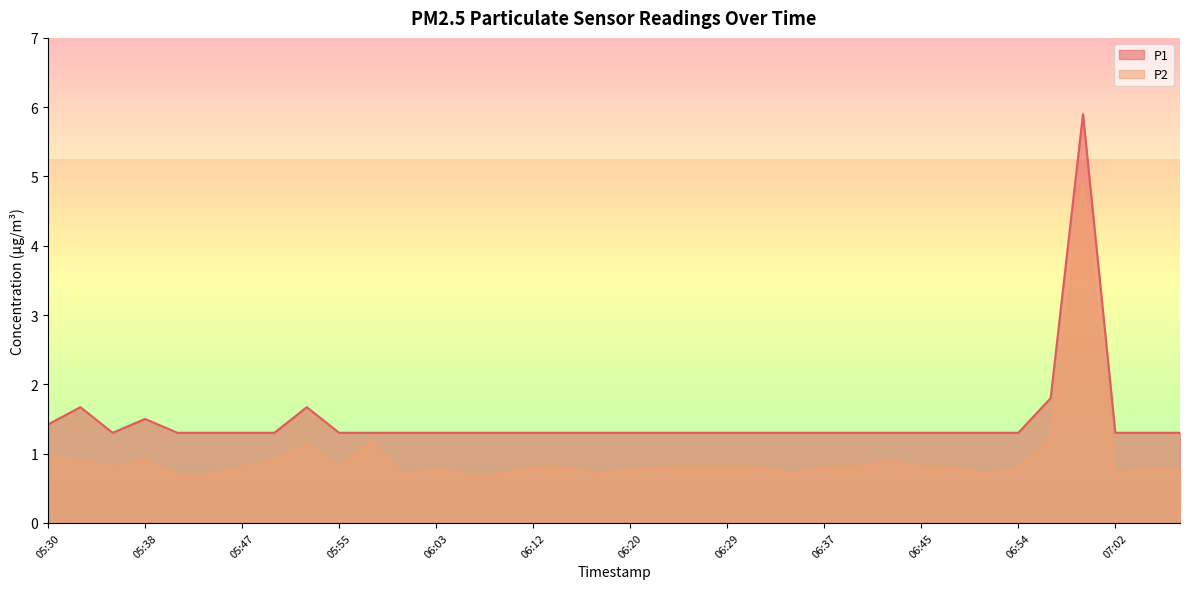

Reading left to right, what are all the values shown in this chart?

P1: 1.4	1.7	1.3	1.5	1.3	1.3	1.3	1.3	1.7	1.3	1.3	1.3	1.3	1.3	1.3	1.3	1.3	1.3	1.3	1.3	1.3	1.3	1.3	1.3	1.3	1.3	1.3	1.3	1.3	1.3	1.3	1.8	5.9	1.3	1.3	1.3
P2: 0.9	0.9	0.8	0.9	0.7	0.7	0.8	0.9	1.1	0.8	1.2	0.7	0.8	0.7	0.7	0.8	0.8	0.7	0.8	0.8	0.8	0.8	0.8	0.7	0.8	0.8	0.9	0.8	0.8	0.7	0.8	1.2	4.9	0.7	0.8	0.8